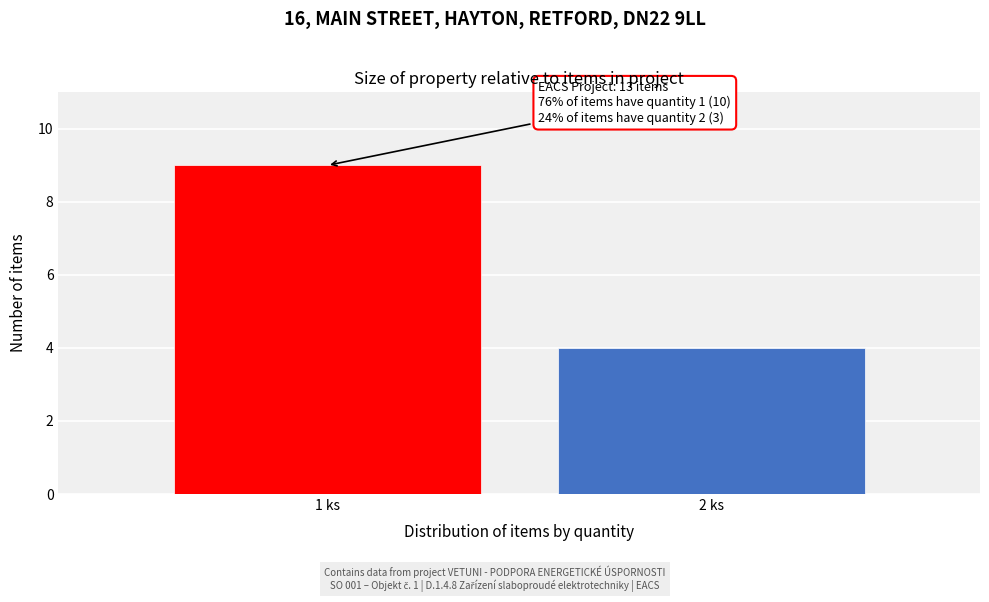

Reading left to right, transcribe all the data shown in this chart.

9	4